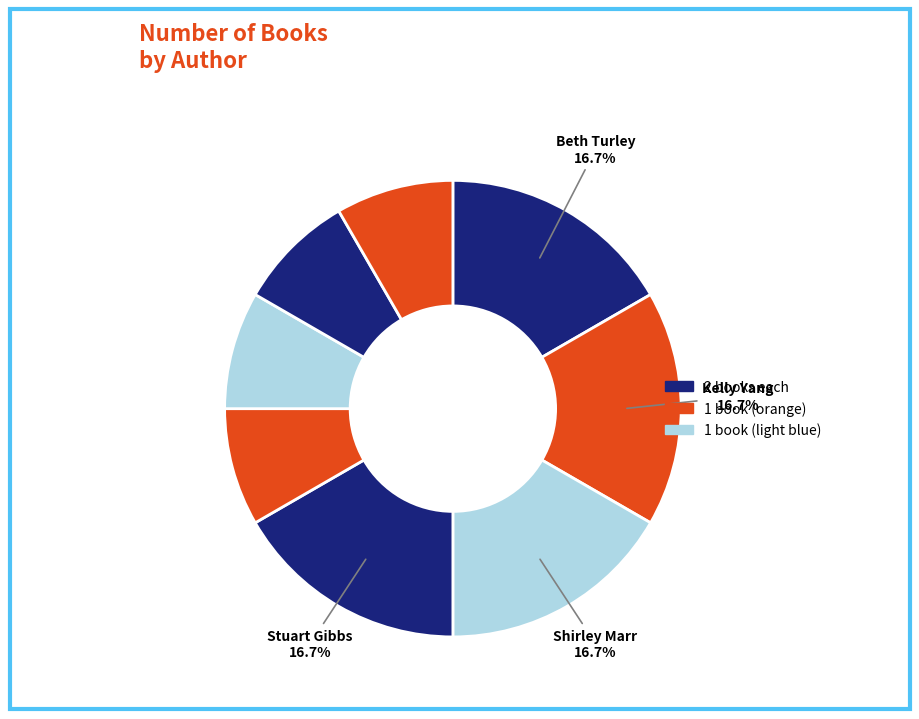

Count the number of slices in the pie.

8